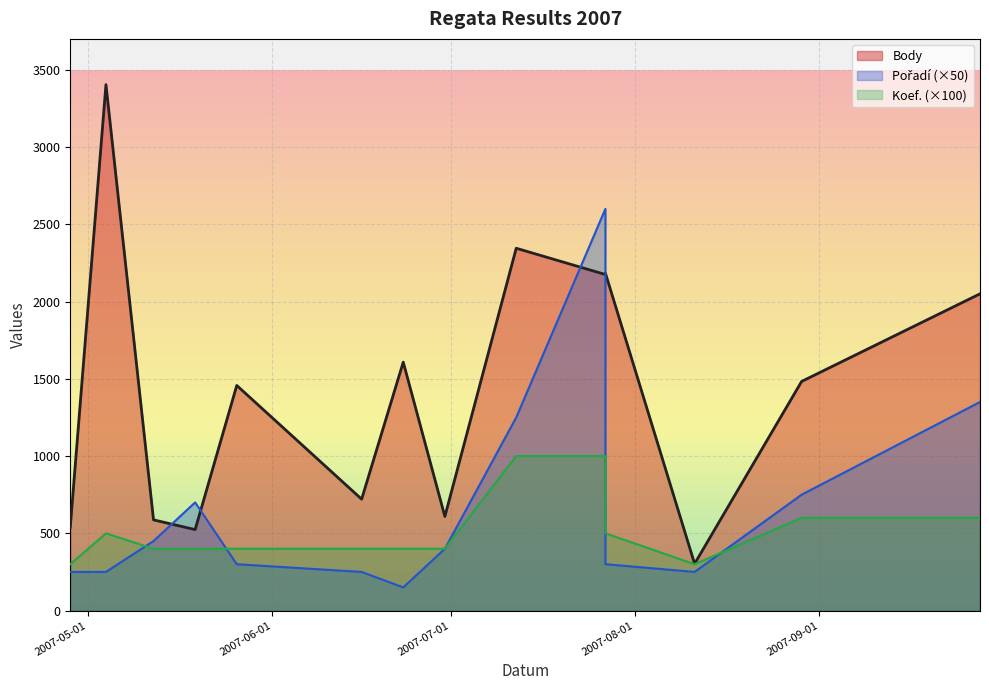

What is the difference between the maximum and second lowest values in the Pořadí series?

2350